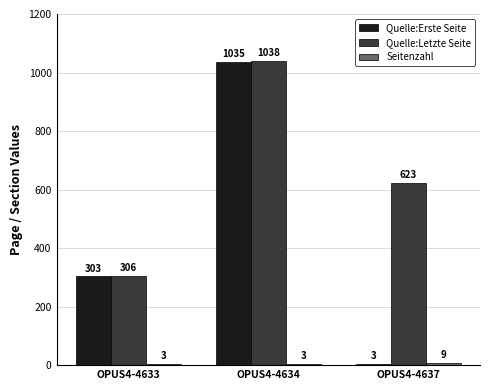

Is the value of Quelle:Erste Seite at OPUS4-4634 greater than the value of Quelle:Letzte Seite at OPUS4-4633?

Yes